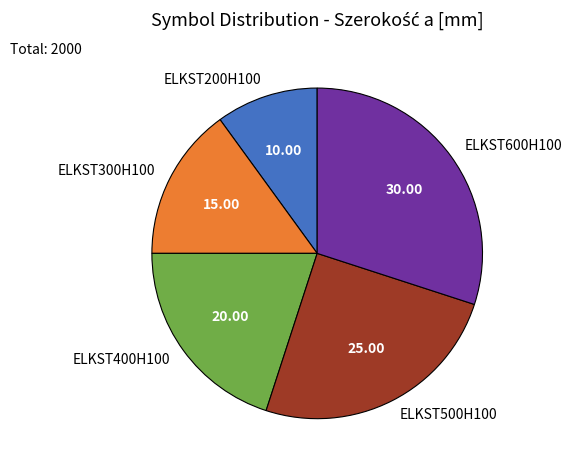

Rank the categories by value from lowest to highest.

ELKST200H100, ELKST300H100, ELKST400H100, ELKST500H100, ELKST600H100